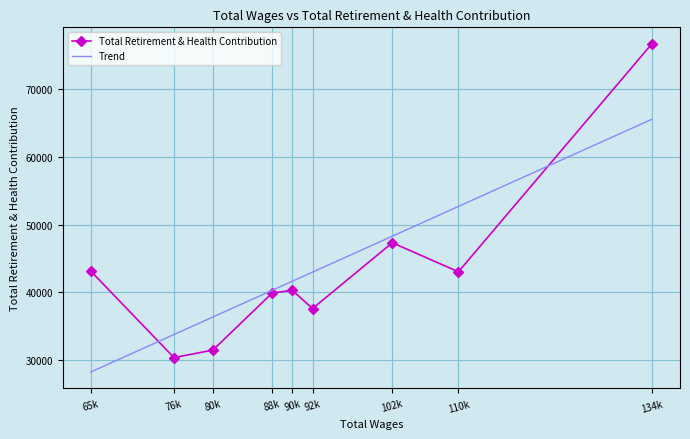

The value at 92961.0 is 25489. True or false?

False